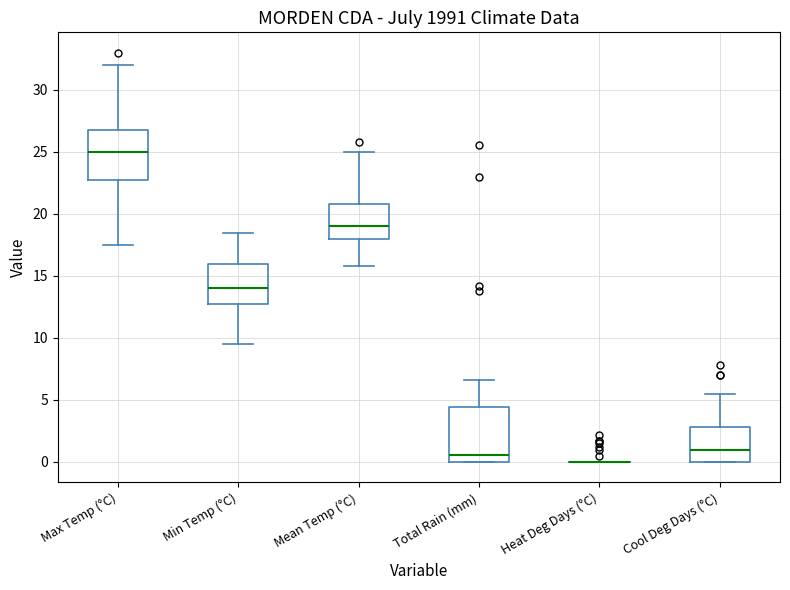

Reading left to right, transcribe this box plot: for each box, give where its median line is, the range the box spans, and where its two whiskers end, as read against the y-axis. The values are not printed on the chart, so give them approximately, as read against the axis.

Max Temp (°C): median 25.0, box 23.0 to 27.0, whiskers 17.5 to 32.0
Min Temp (°C): median 14.0, box 13.0 to 16.0, whiskers 9.5 to 18.5
Mean Temp (°C): median 19.0, box 18.0 to 21.0, whiskers 16.0 to 25.0
Total Rain (mm): median 0.5, box 0.0 to 4.5, whiskers 0.0 to 6.5
Heat Deg Days (°C): box collapsed to a line at 0.0, whiskers 0.0 to 0.0
Cool Deg Days (°C): median 1.0, box 0.0 to 3.0, whiskers 0.0 to 5.5